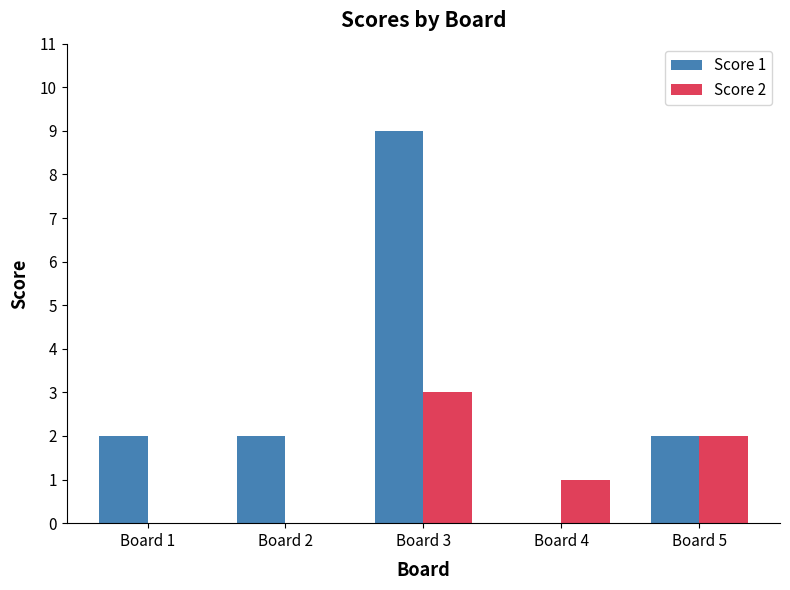

Reading left to right, extract all data points from this chart.

Score 1: Board 1=2	Board 2=2	Board 3=9	Board 4=0	Board 5=2
Score 2: Board 1=0	Board 2=0	Board 3=3	Board 4=1	Board 5=2